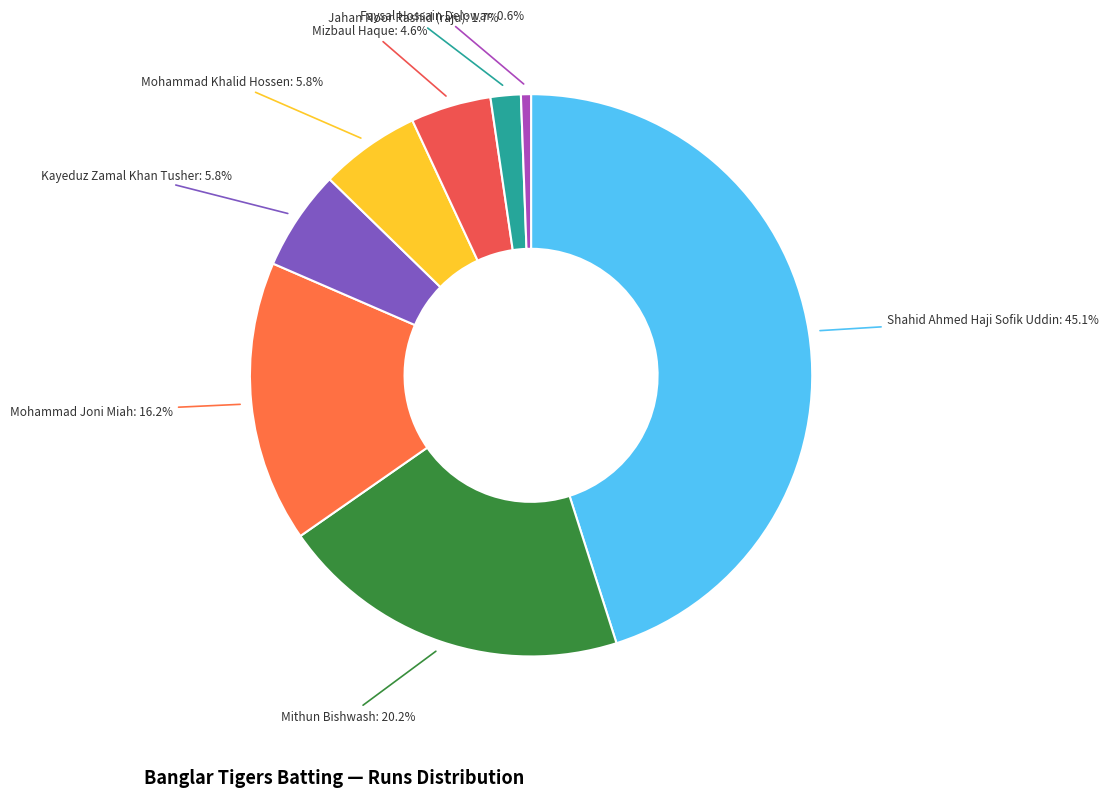

Which has a higher value, Faysal Hossain Delowar or Mizbaul Haque?

Mizbaul Haque